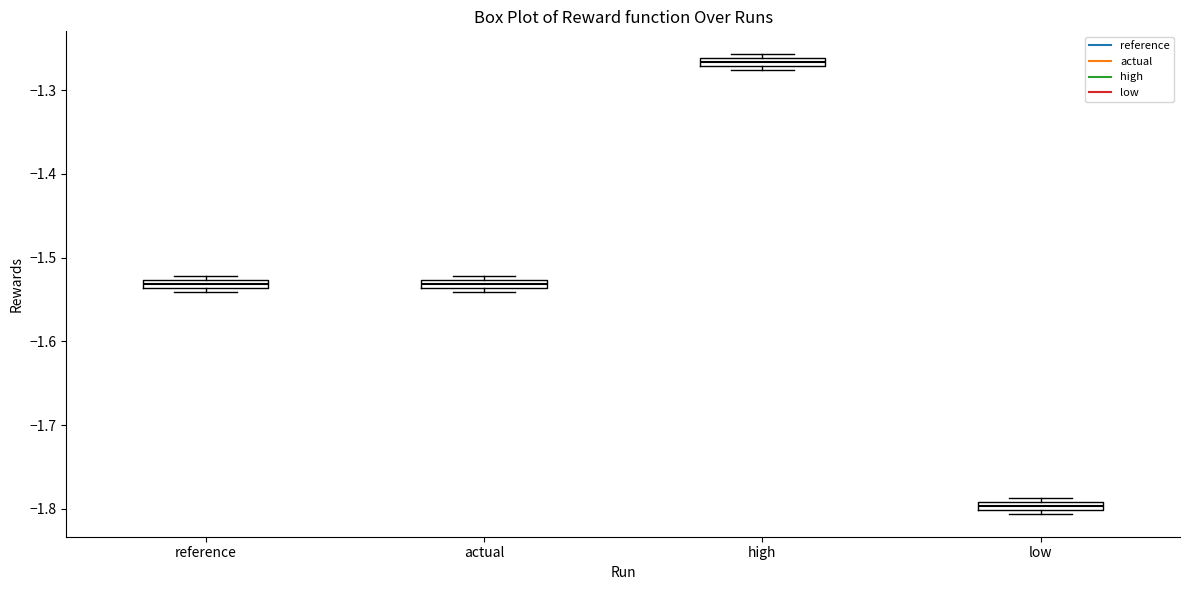

Which box's median line is the lowest?

low